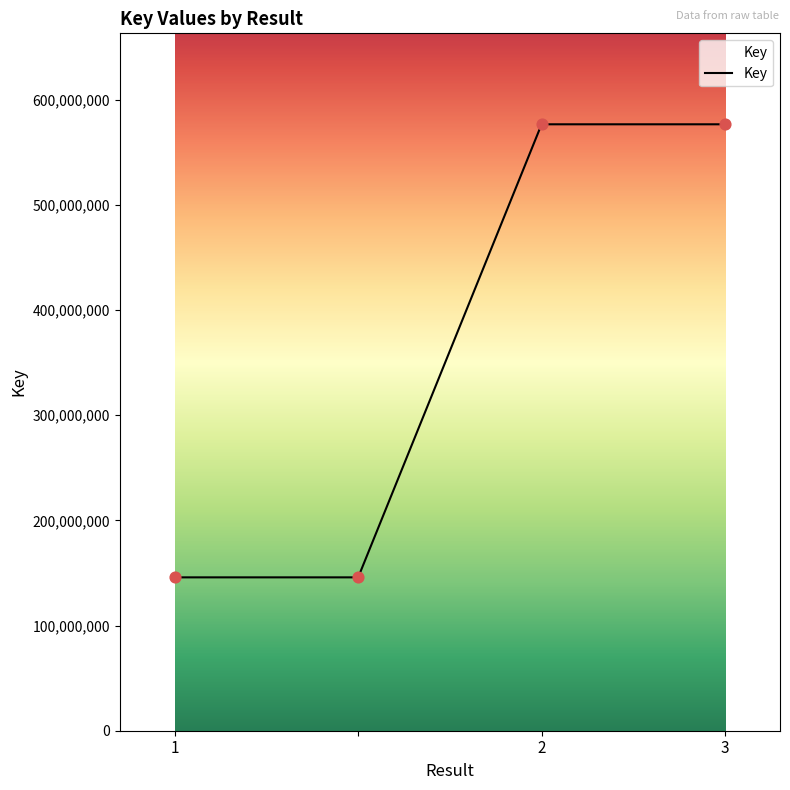

What is the maximum value shown in the chart?

576585785